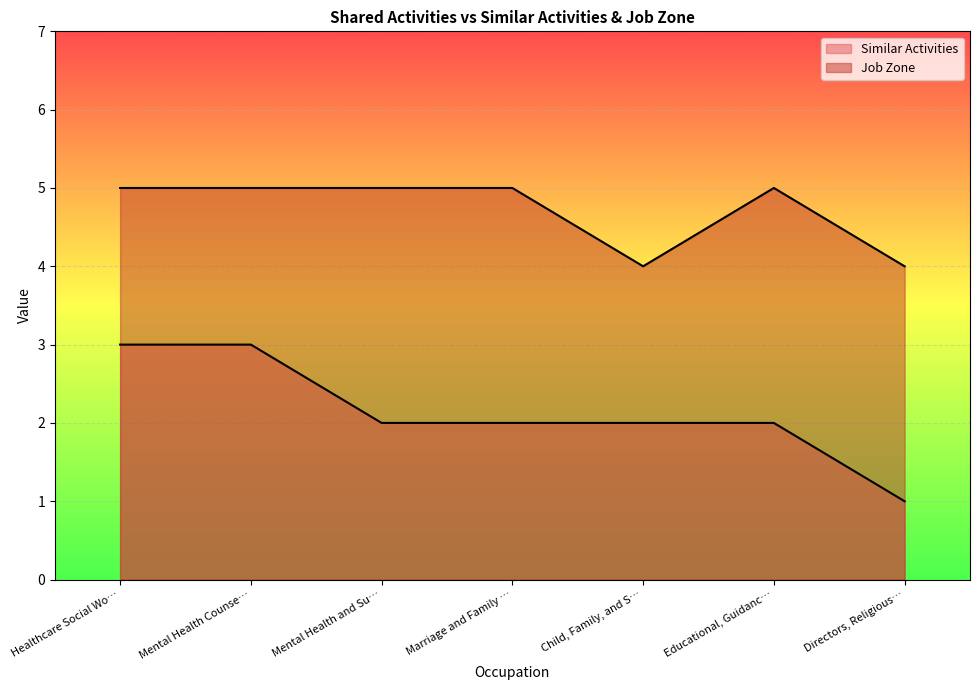

How many lines are shown in the chart?

2